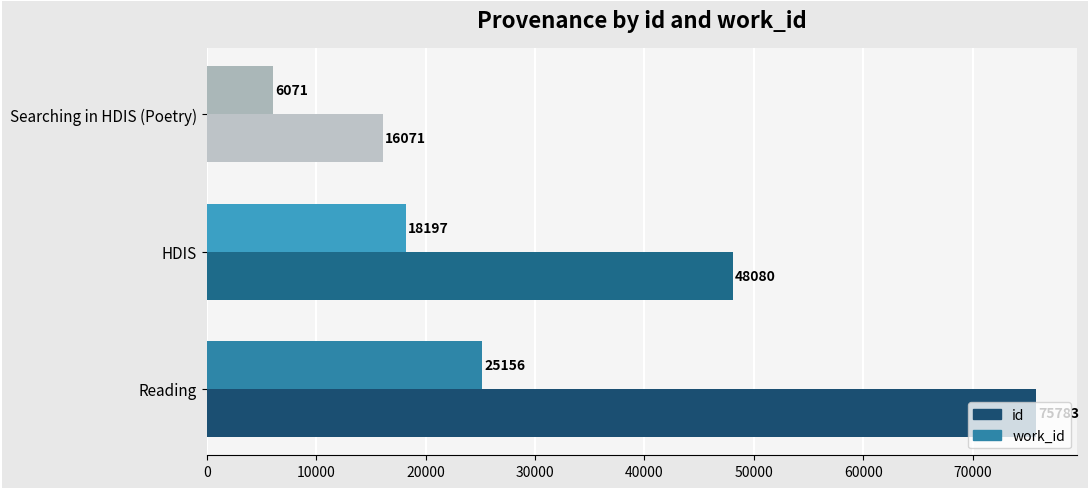

True or false: id has a value of 48080 at HDIS.

True